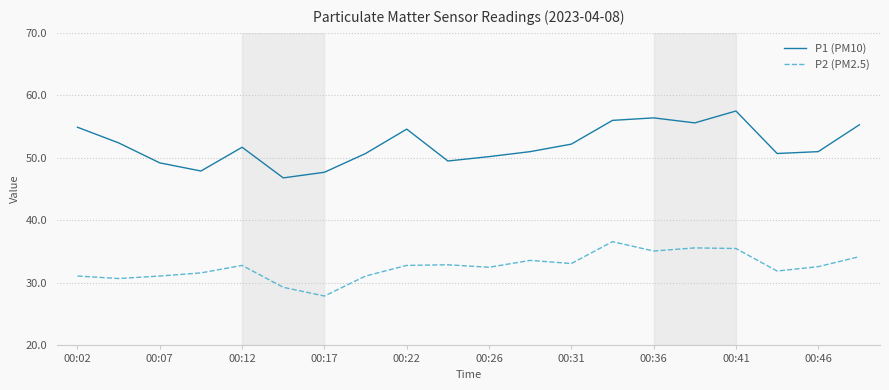

List the series in order of their overall mean, highest first.

P1 (PM10), P2 (PM2.5)